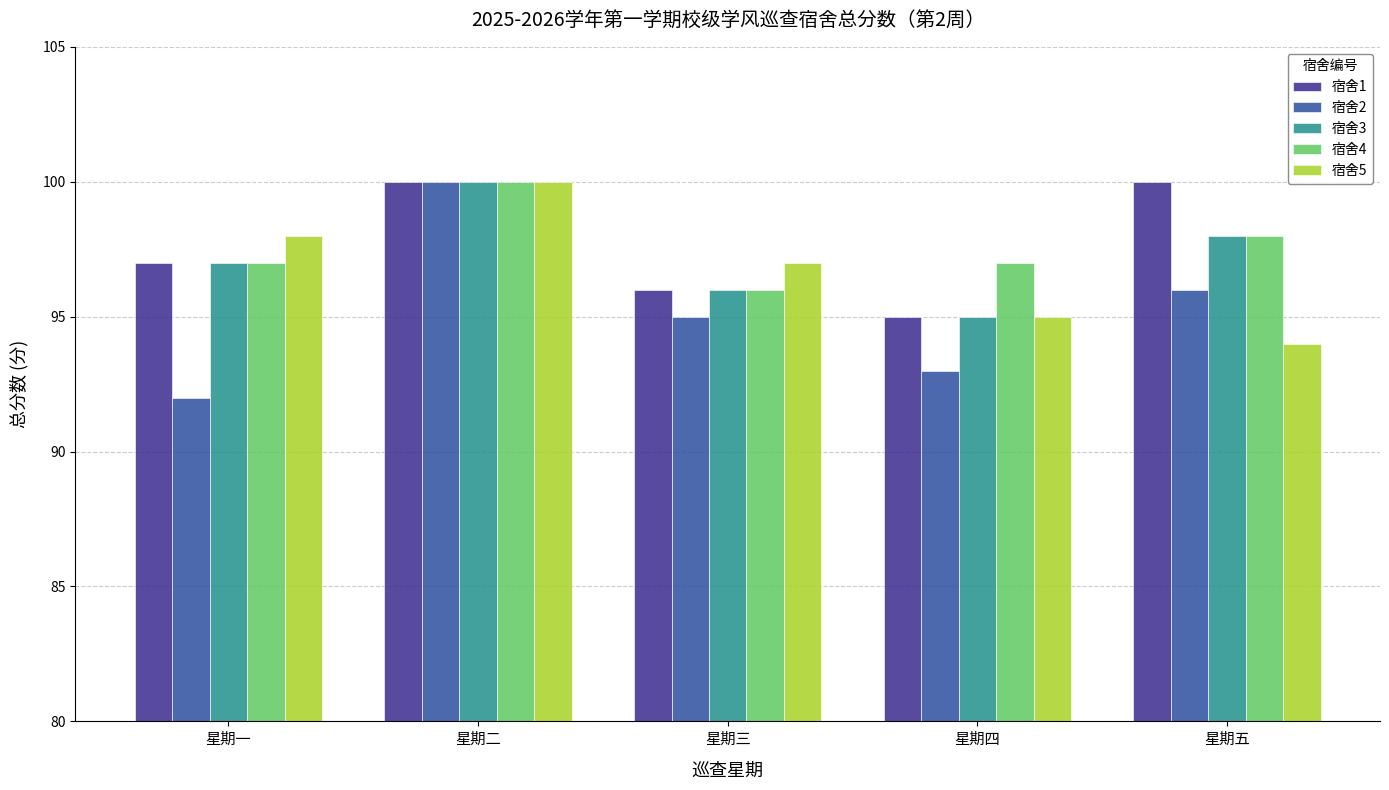

Which label corresponds to the smallest value in the chart?

星期一